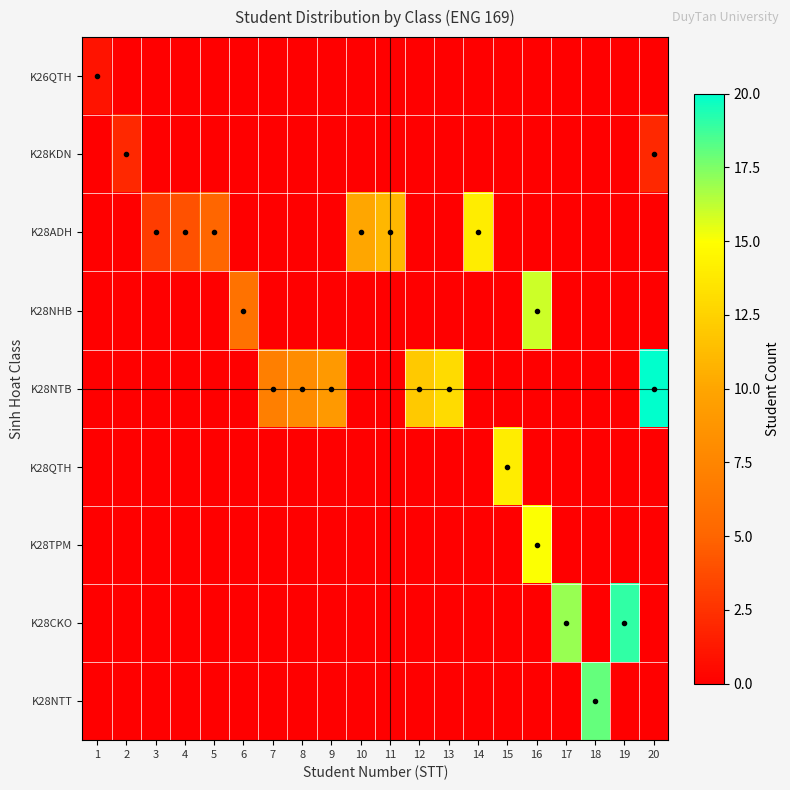

Which category has the highest value across all series?

20